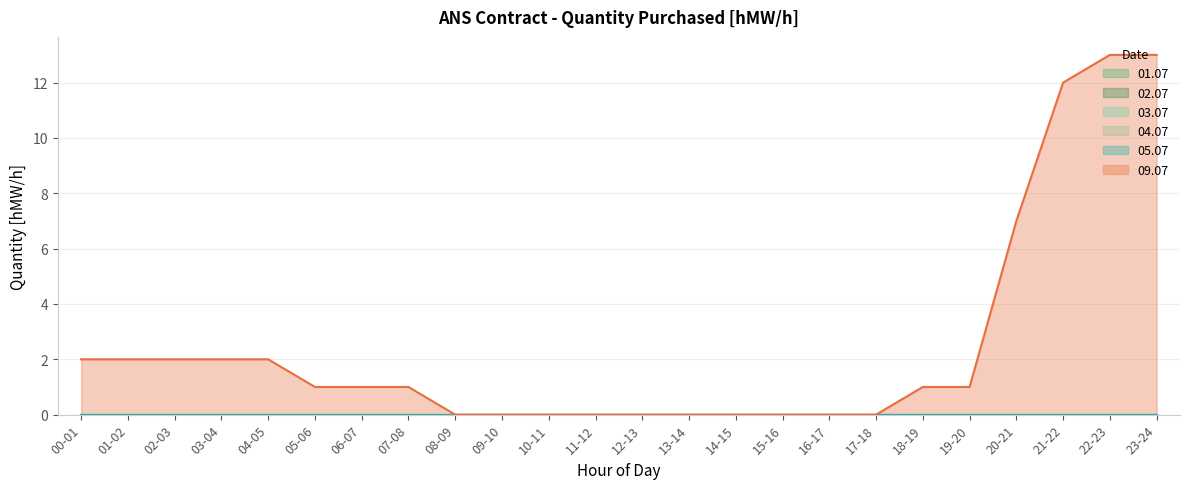

What is the spread (max minus min) of values at 20-21?

7